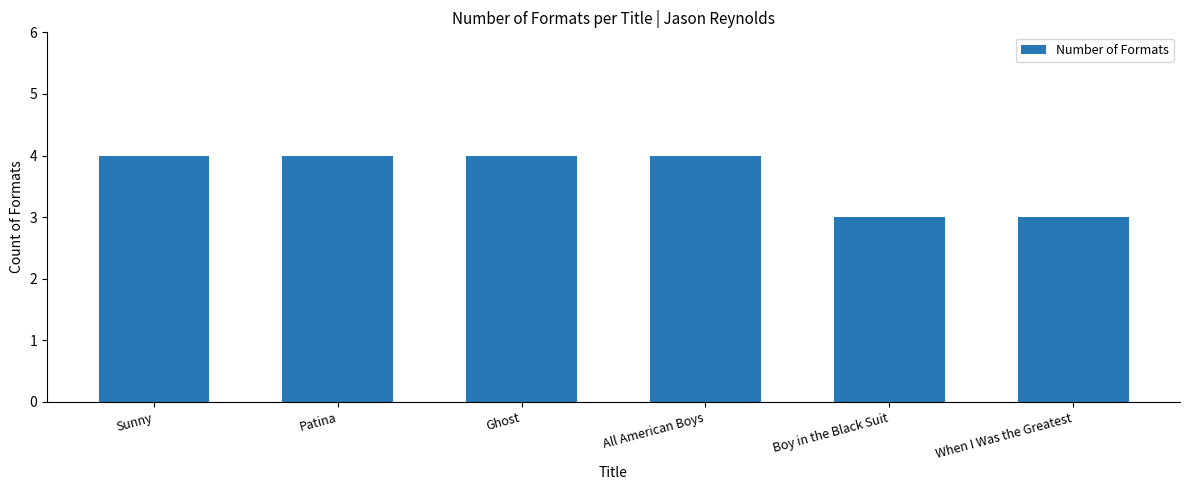

Reading left to right, list all the values displayed in this chart.

4	4	4	4	3	3